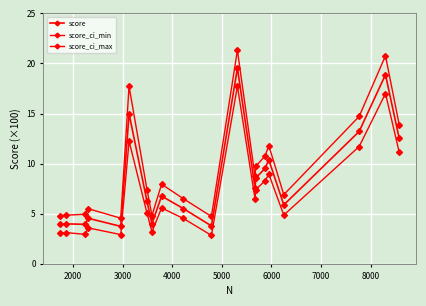

True or false: score_ci_min and score_ci_max cross at least once.

False